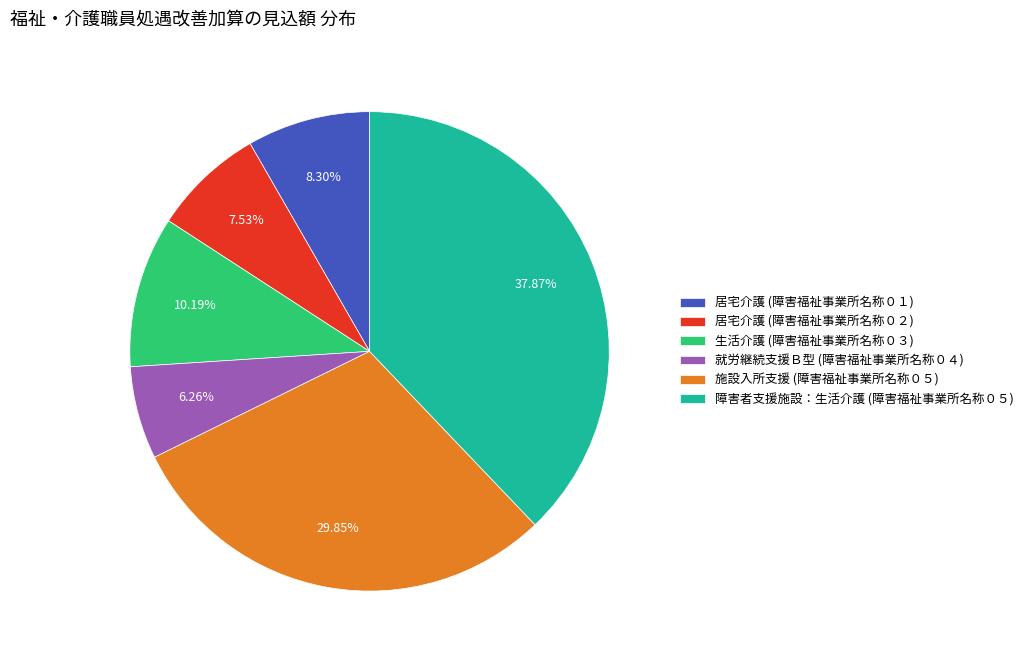

Is there any slice that represents more than half of the pie?

No